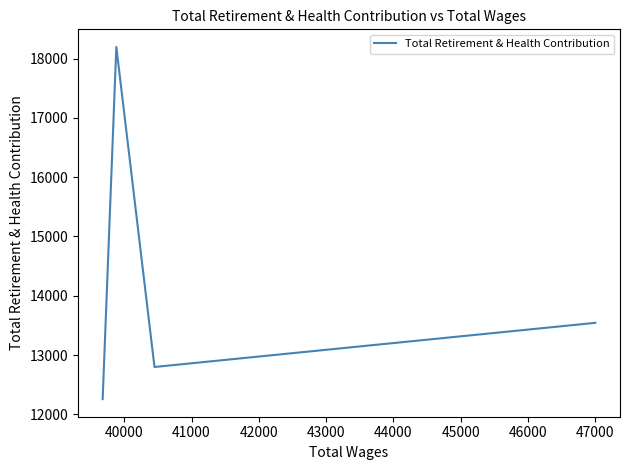

What is the average value?

14199